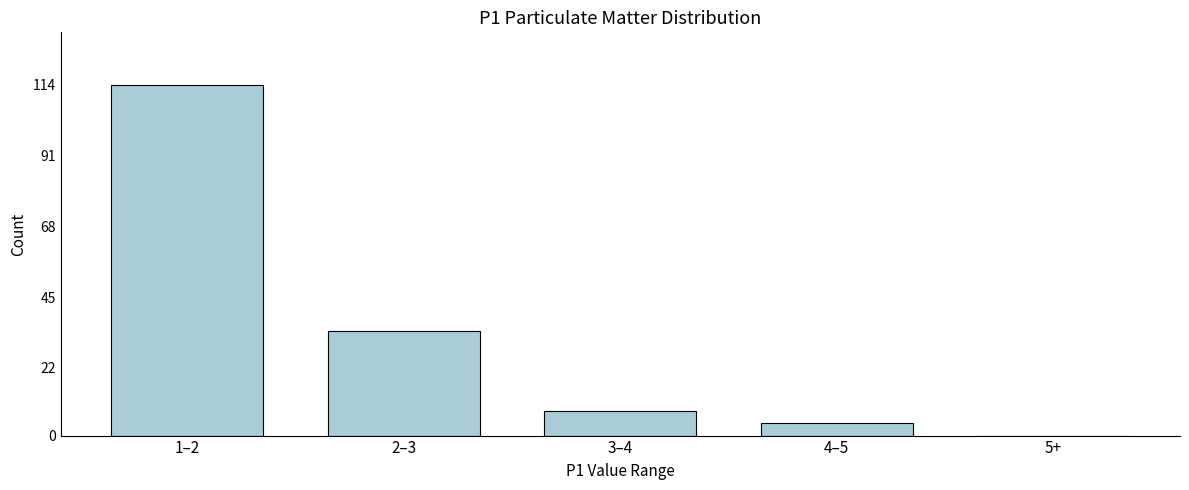

Reading right to left, what are all the values shown in this chart?

5+=0	4–5=4	3–4=8	2–3=34	1–2=114